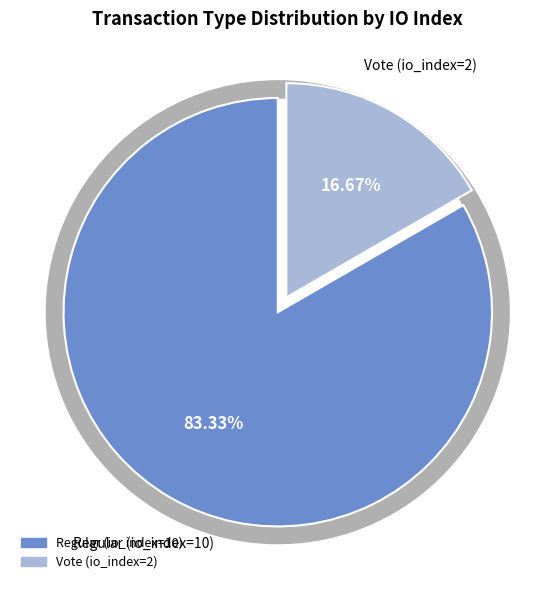

What is the change in value from Regular (io_index=10) to Vote (io_index=2)?

-8